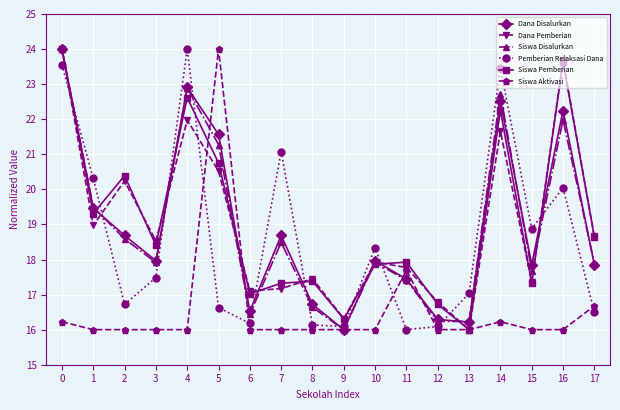

What is the approximate value of Siswa Pemberian at 3?

18.4